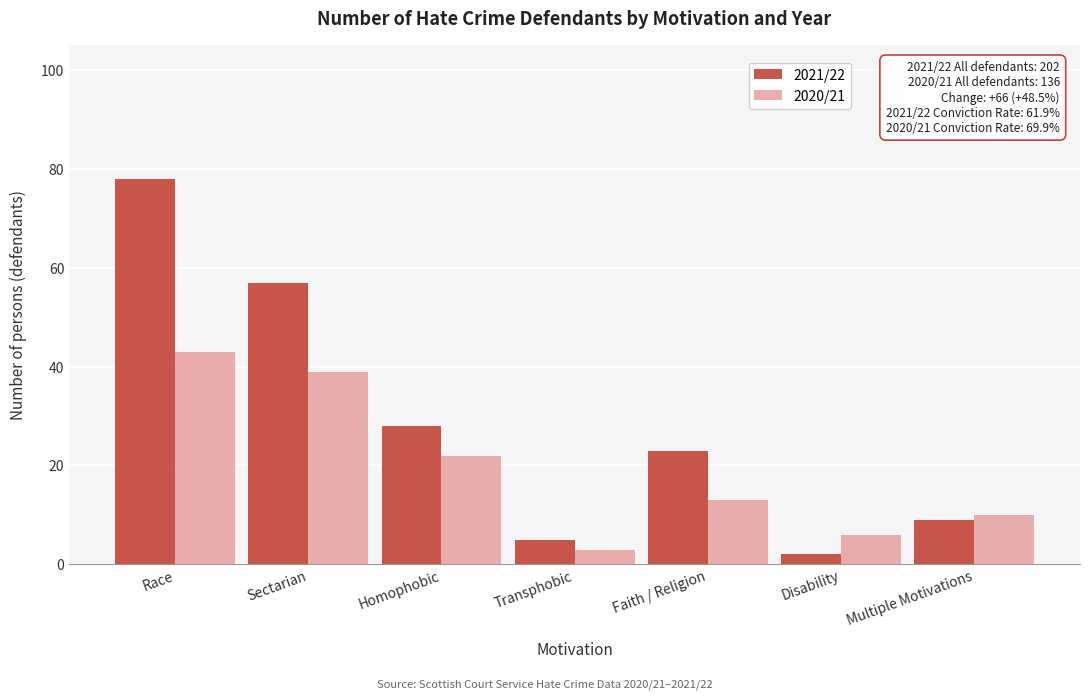

Reading left to right, transcribe all the data shown in this chart.

2021/22: Race=78	Sectarian=57	Homophobic=28	Transphobic=5	Faith / Religion=23	Disability=2	Multiple Motivations=9
2020/21: Race=43	Sectarian=39	Homophobic=22	Transphobic=3	Faith / Religion=13	Disability=6	Multiple Motivations=10